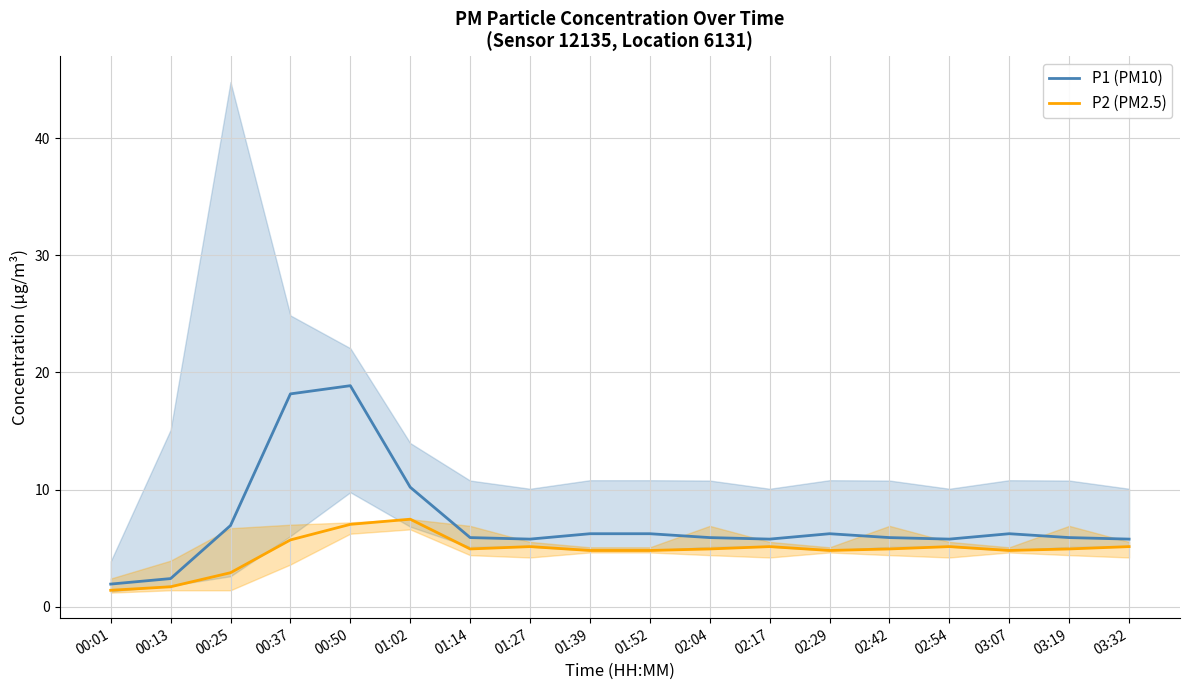

True or false: P1 (PM10) and P2 (PM2.5) intersect in this chart.

False